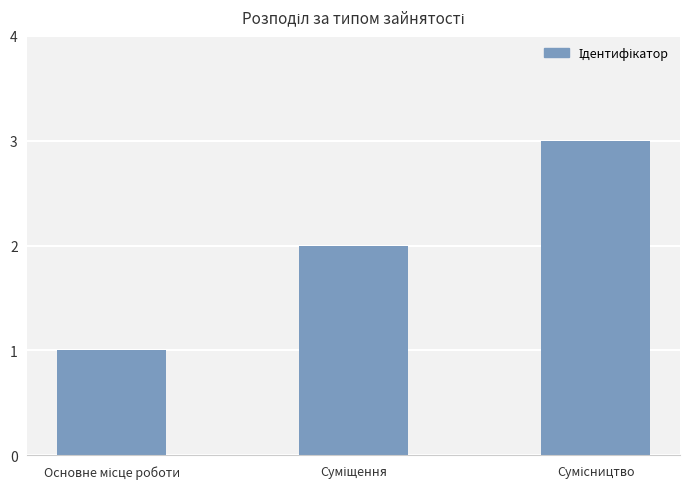

What is the sum of all values?

6